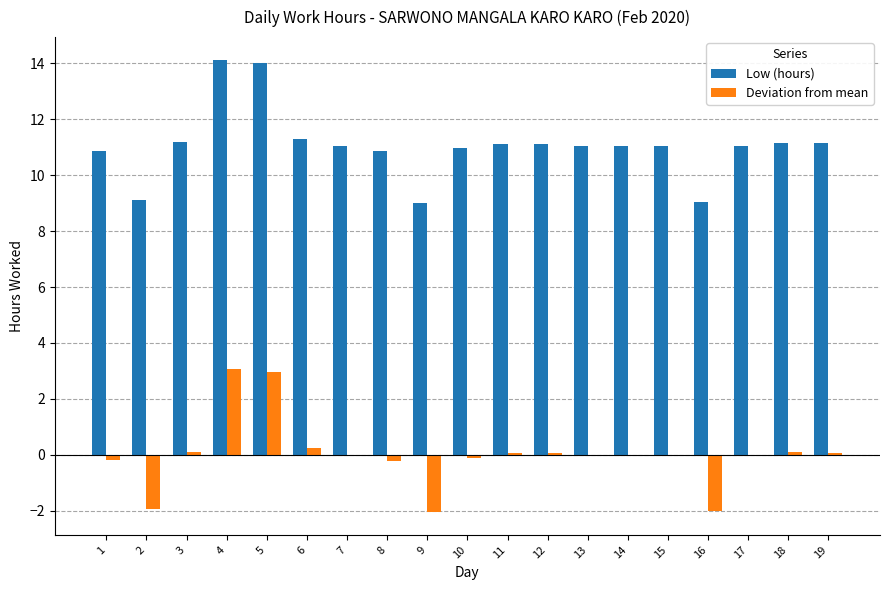

What is the maximum value shown in the chart?

14.1